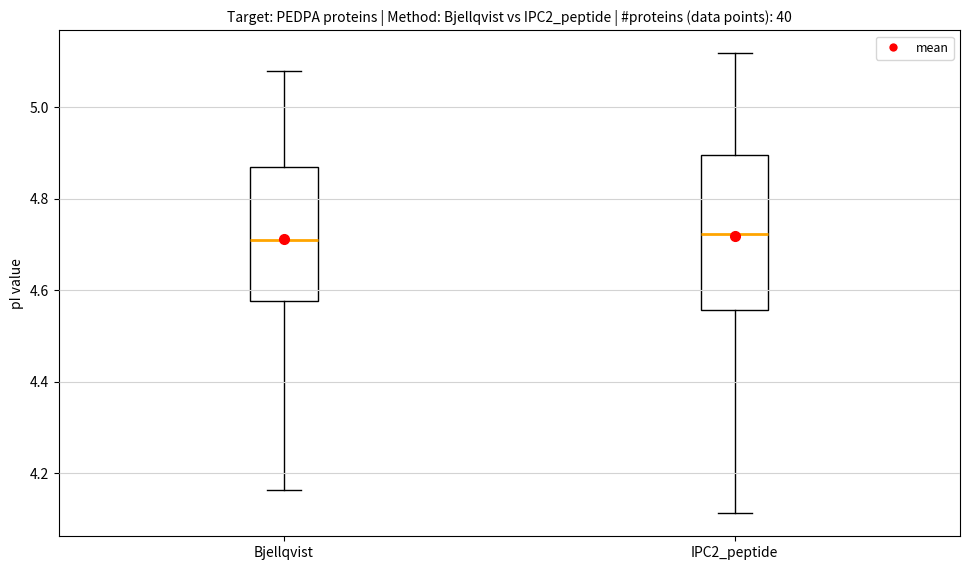

Where is the lower edge of the box for IPC2_peptide on the y-axis? The values are not printed on the chart, so give them approximately, as read against the axis.

4.56